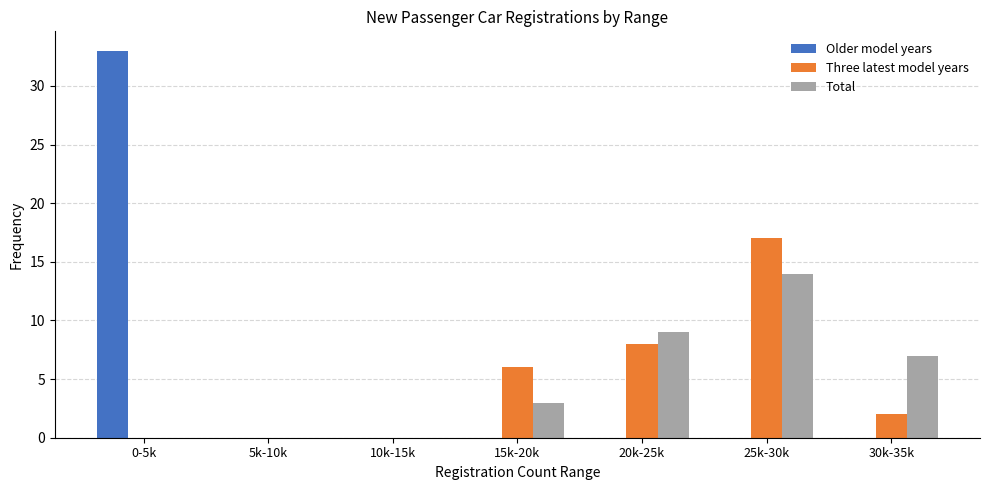

Reading left to right, list all the values displayed in this chart.

Older model years: 0-5k=33	5k-10k=0	10k-15k=0	15k-20k=0	20k-25k=0	25k-30k=0	30k-35k=0
Three latest model years: 0-5k=0	5k-10k=0	10k-15k=0	15k-20k=6	20k-25k=8	25k-30k=17	30k-35k=2
Total: 0-5k=0	5k-10k=0	10k-15k=0	15k-20k=3	20k-25k=9	25k-30k=14	30k-35k=7